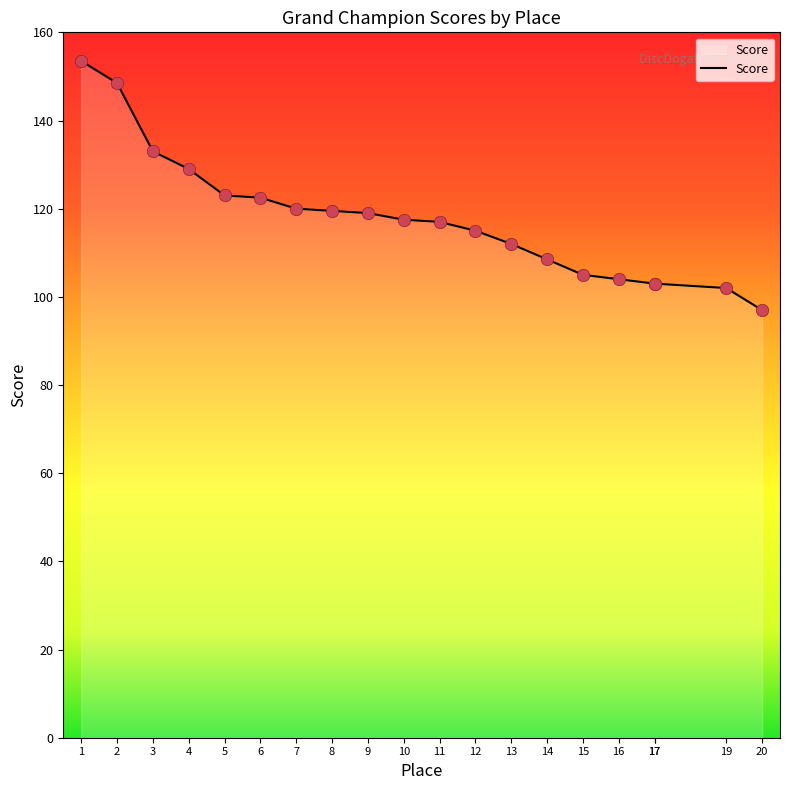

What is the ratio of the value at 1 to the value at 20?

1.6